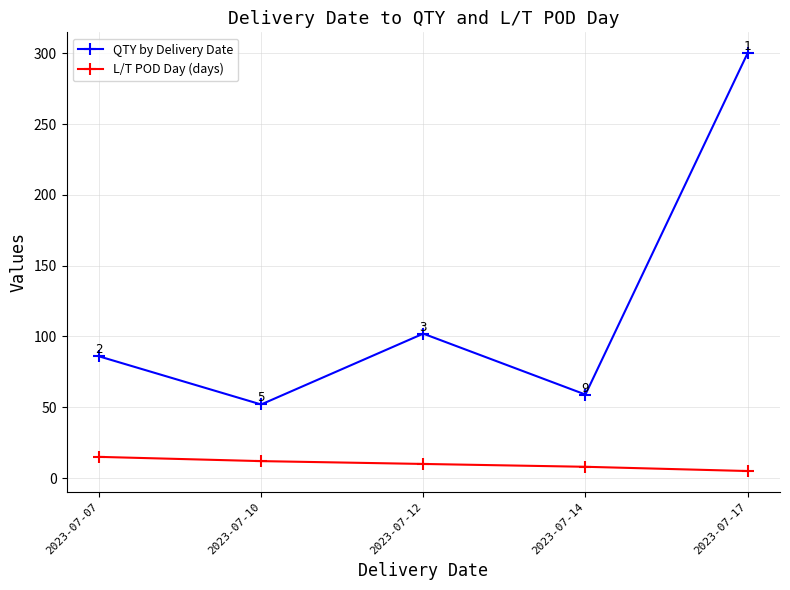

True or false: QTY by Delivery Date and L/T POD Day (days) cross at least once.

False